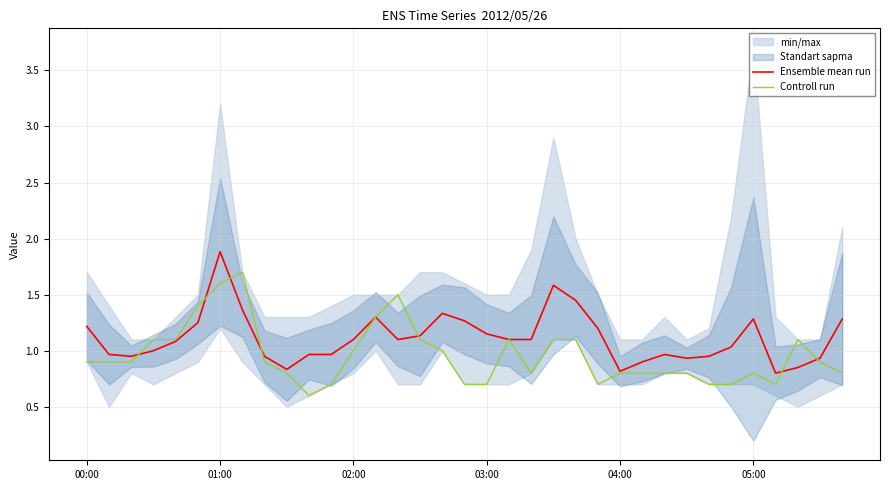

In Ensemble mean run, how many points are lower than both neighbors (excluding endpoints)?

6